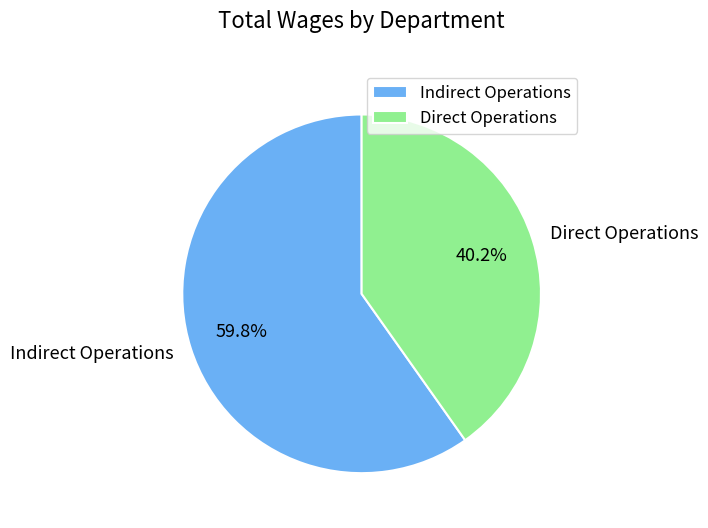

Is Direct Operations the majority of the pie?

No